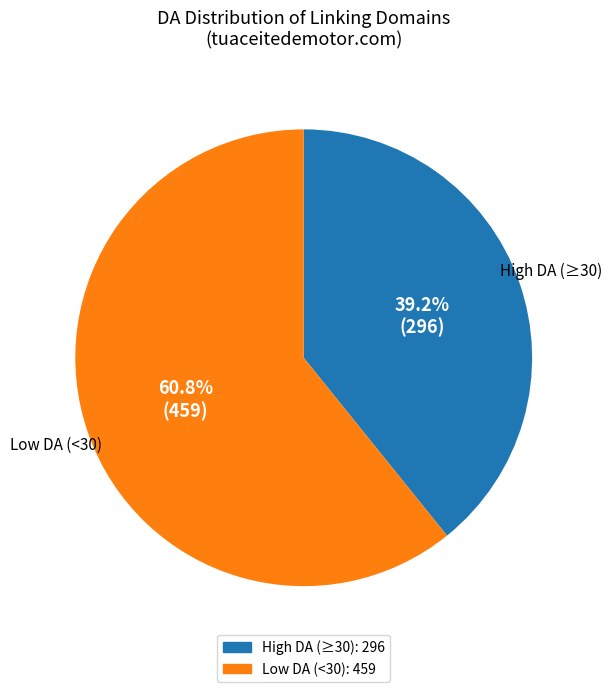

To the nearest percent, what is the average slice percentage?

50%